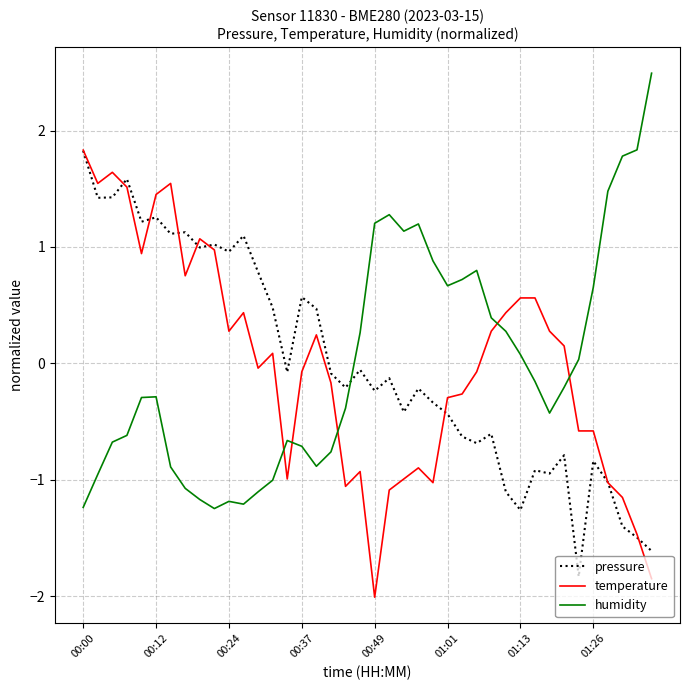

True or false: humidity has more than 1 interior local peaks.

True